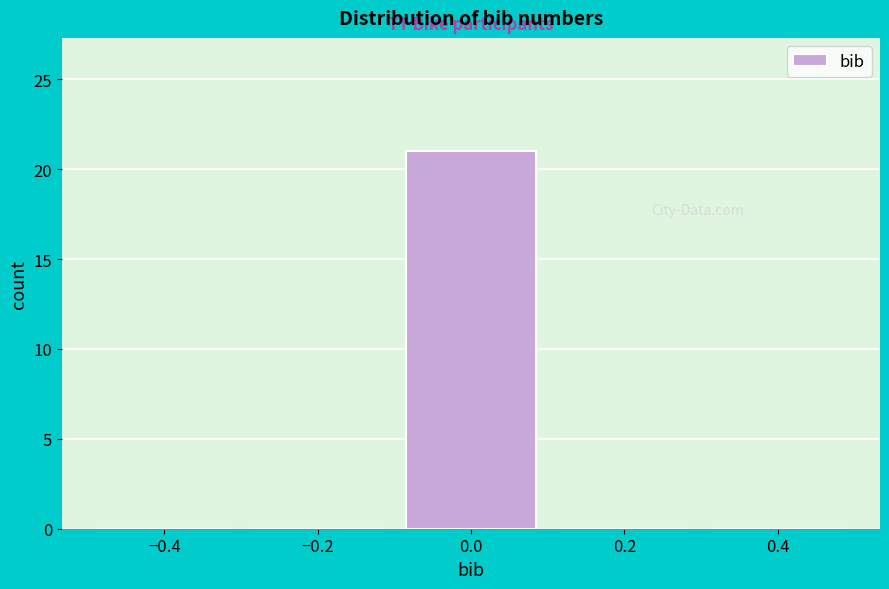

Reading left to right, list every bar in this chart as the range it spans on the x-axis followed by its height. The values are not printed on the chart, so give them approximately, as read against the axis.

-0.5 to -0.3: 0
-0.3 to -0.1: 0
-0.1 to 0.1: 21
0.1 to 0.3: 0
0.3 to 0.5: 0